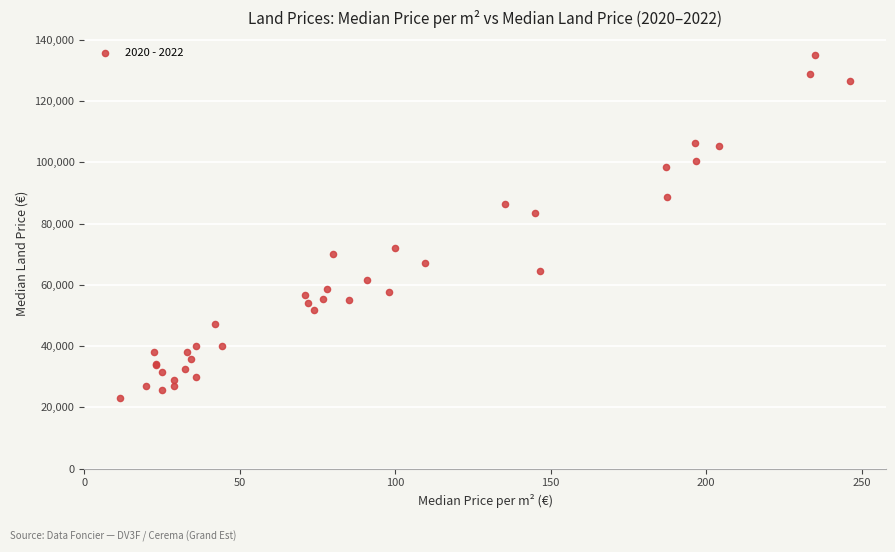

What Y value in the scatter plot is closest to 79000?

83580.0